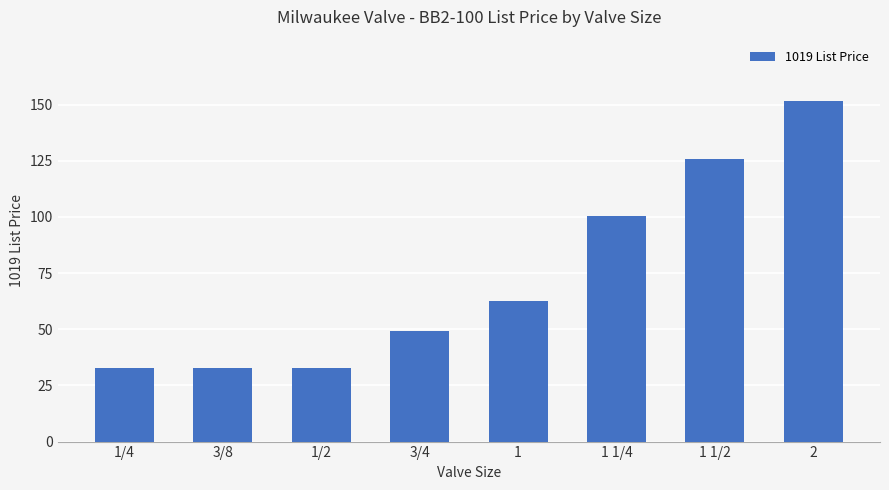

What is the maximum value shown in the chart?

151.7